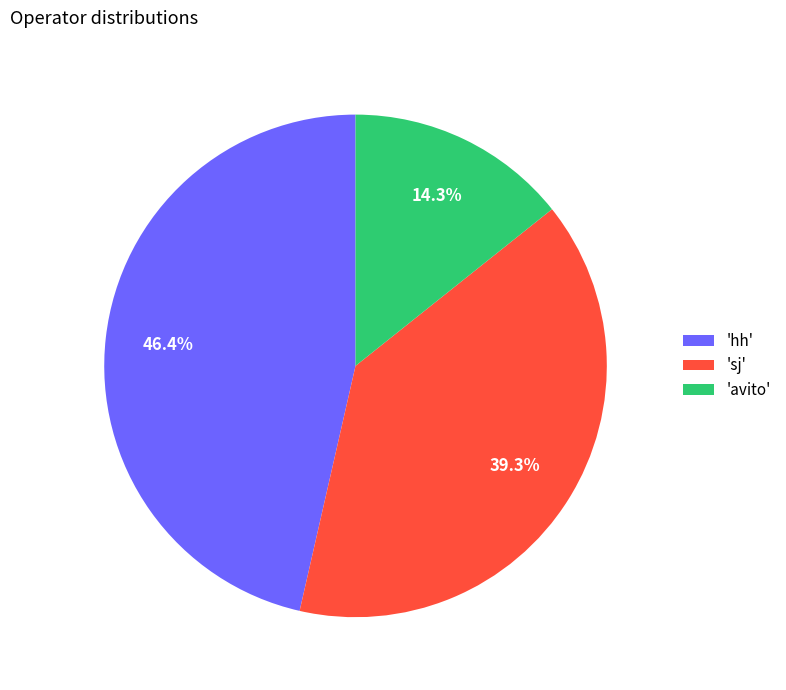

Rank the categories by value from lowest to highest.

'avito', 'sj', 'hh'